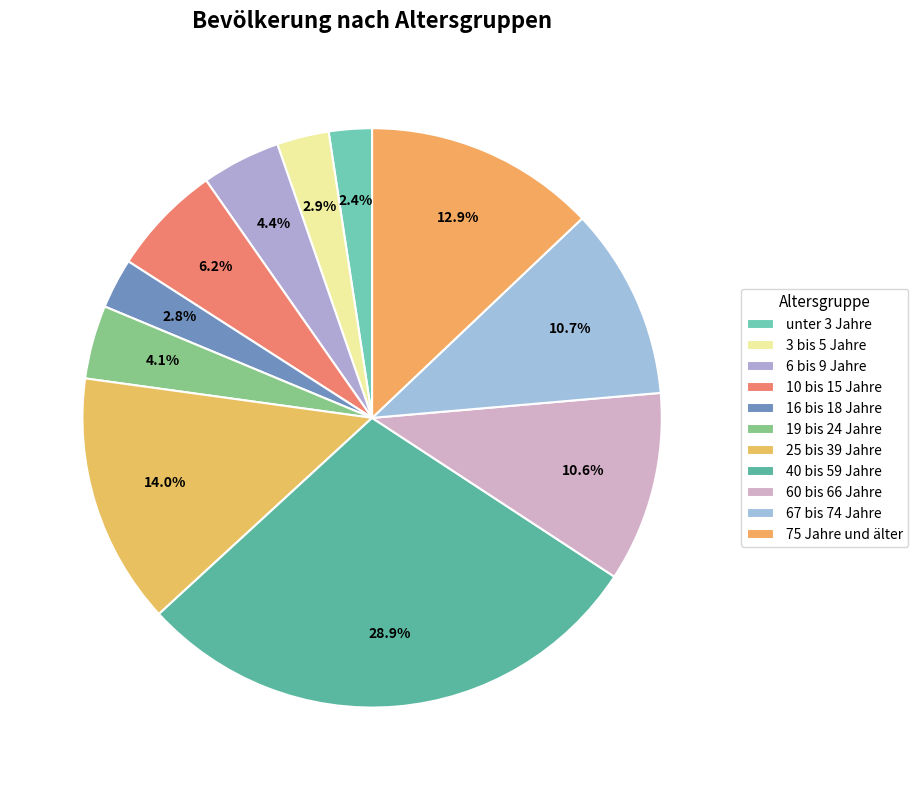

How many slices are in this pie chart?

11